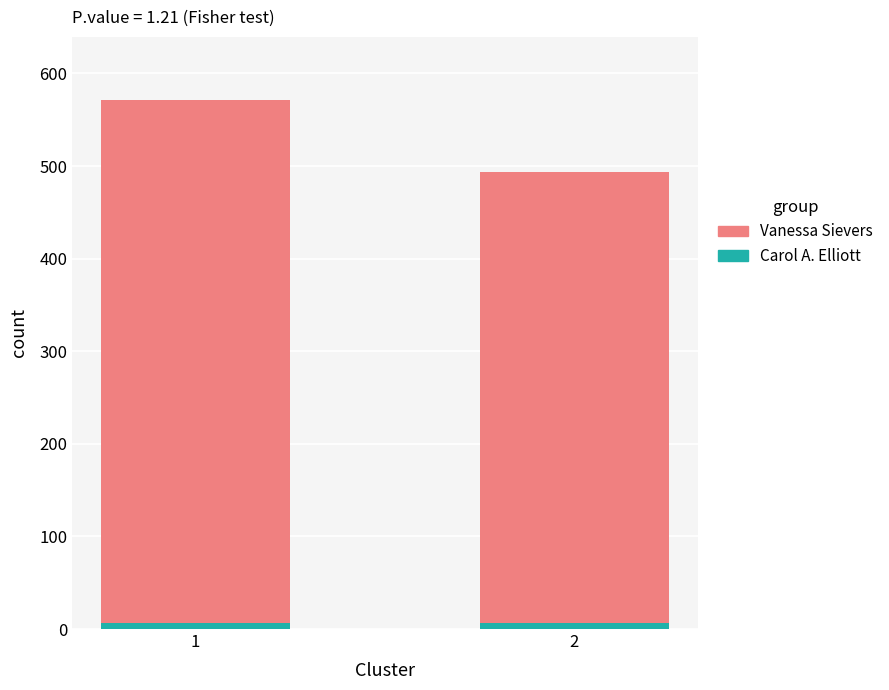

What is the sum of all Carol A. Elliott values?

14